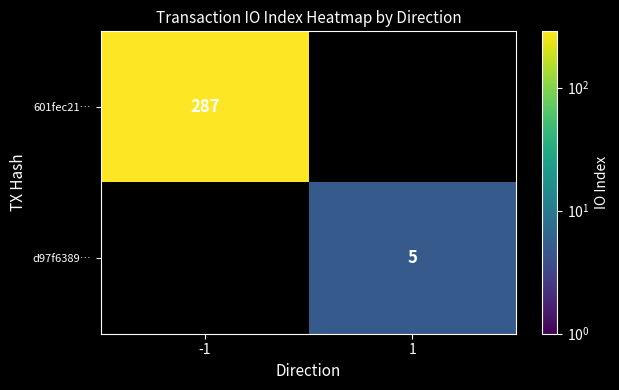

Is it true that 601fec21… equals 287 at -1?

True